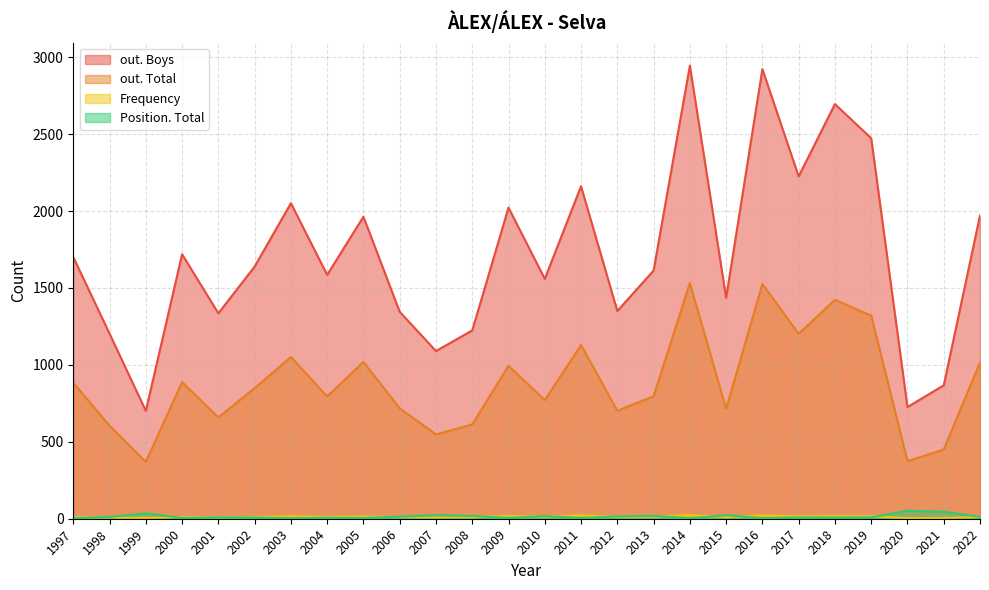

Rank the categories by Position. Total value from lowest to highest.

1997, 2003, 2014, 2016, 2000, 2005, 2009, 2011, 2004, 2002, 2018, 2001, 2017, 2019, 1998, 2022, 2006, 2012, 2010, 2008, 2013, 2007, 2015, 1999, 2021, 2020